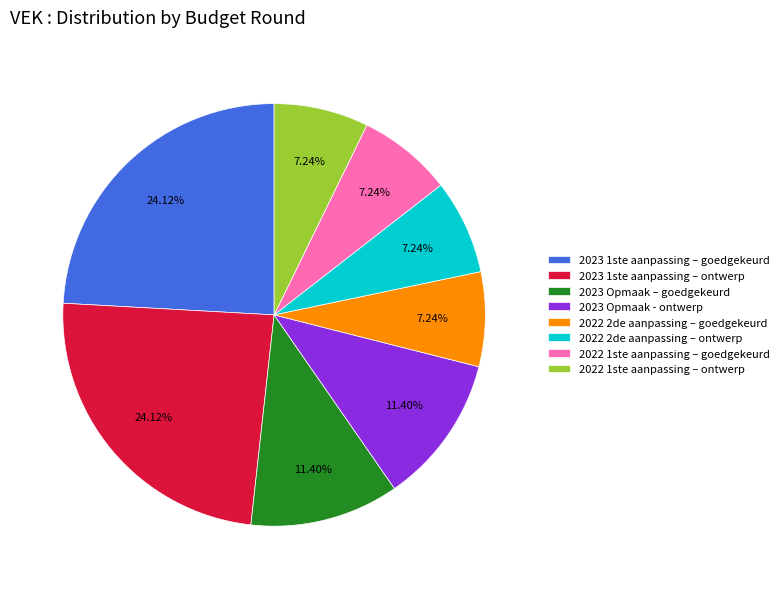

To the nearest percent, what is the combined percentage of 2022 2de aanpassing – ontwerp and 2022 1ste aanpassing – goedgekeurd?

14%